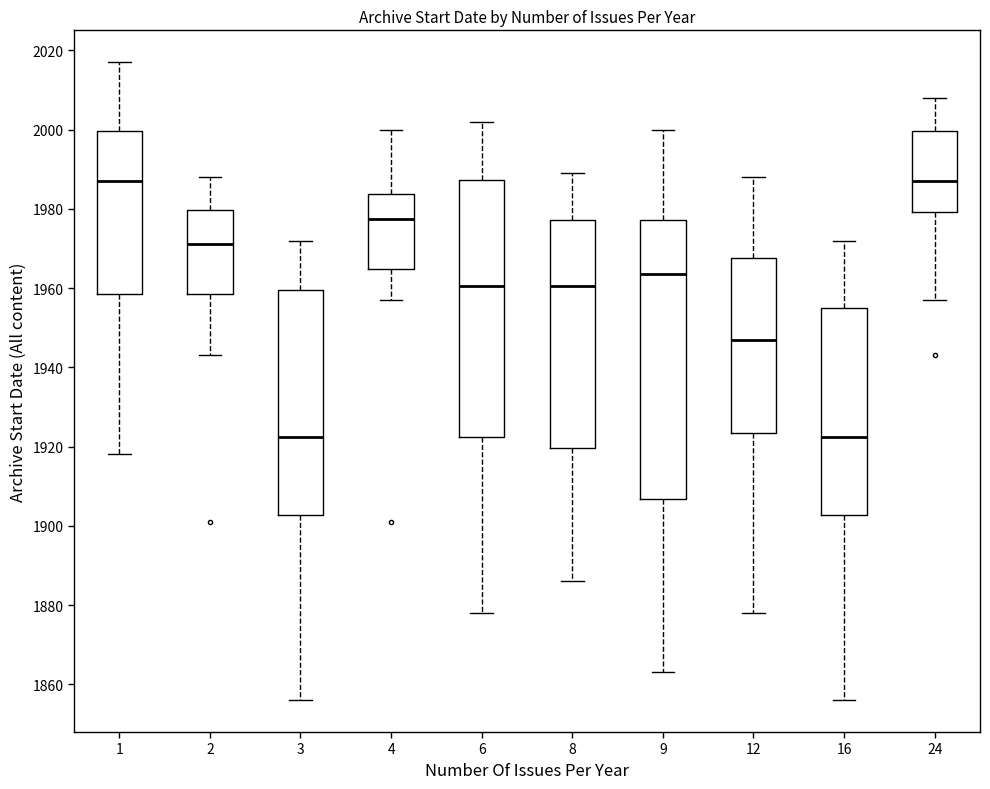

Reading left to right, read every box against the y-axis: the position of its median line, the range the box covers, and the ends of its whiskers. The values are not printed on the chart, so give them approximately, as read against the axis.

1: median 1988, box 1958 to 2000, whiskers 1918 to 2018
2: median 1972, box 1958 to 1980, whiskers 1944 to 1988
3: median 1922, box 1902 to 1960, whiskers 1856 to 1972
4: median 1978, box 1964 to 1984, whiskers 1958 to 2000
6: median 1960, box 1922 to 1988, whiskers 1878 to 2002
8: median 1960, box 1920 to 1978, whiskers 1886 to 1990
9: median 1964, box 1906 to 1978, whiskers 1864 to 2000
12: median 1948, box 1924 to 1968, whiskers 1878 to 1988
16: median 1922, box 1902 to 1956, whiskers 1856 to 1972
24: median 1988, box 1980 to 2000, whiskers 1958 to 2008